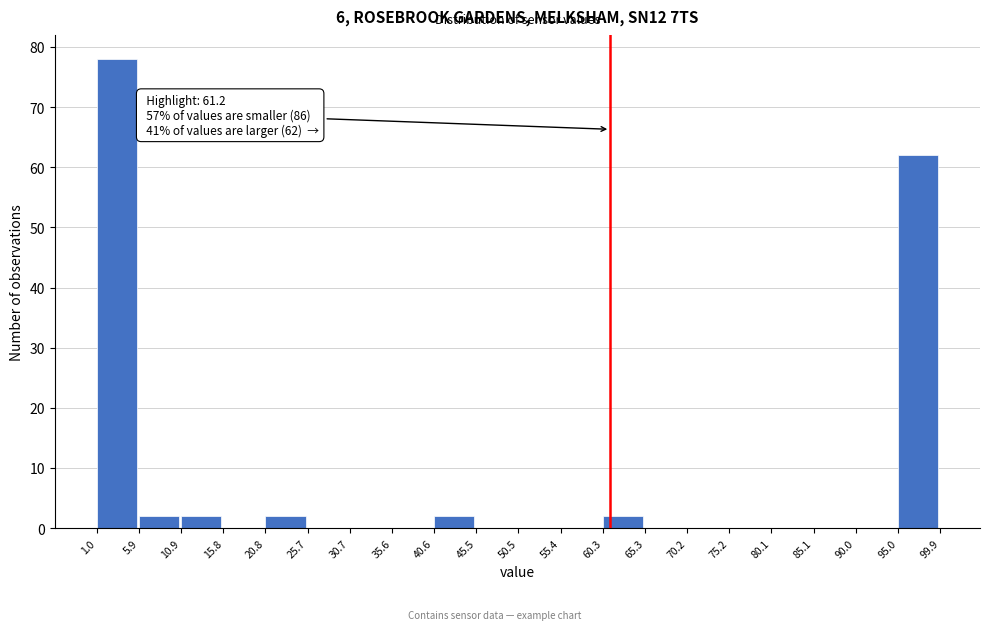

Which range on the x-axis has the tallest bar?

1.0 to 5.9